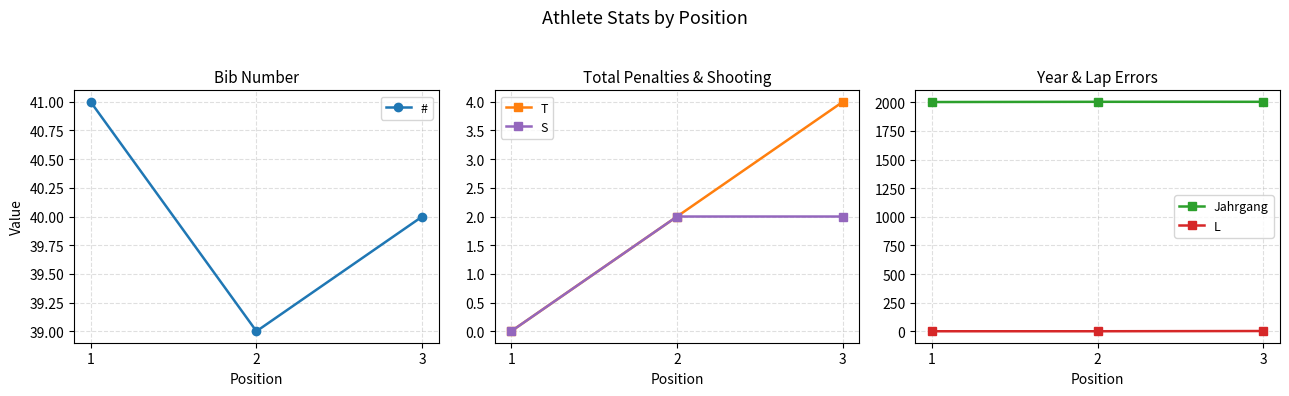

Where is T nearest to the value 2?

2